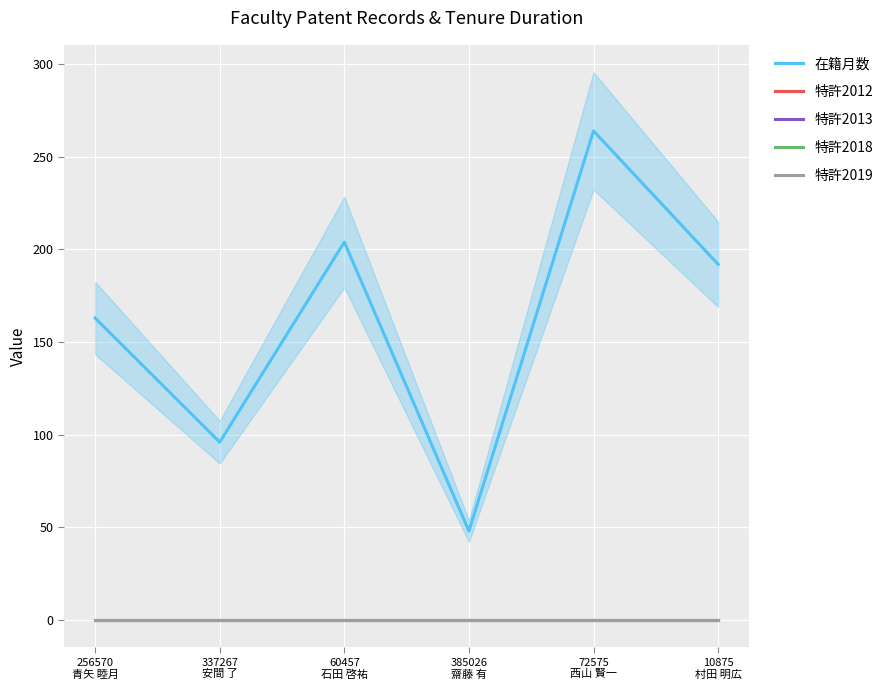

True or false: 特許2019 and 特許2018 cross at least once.

False